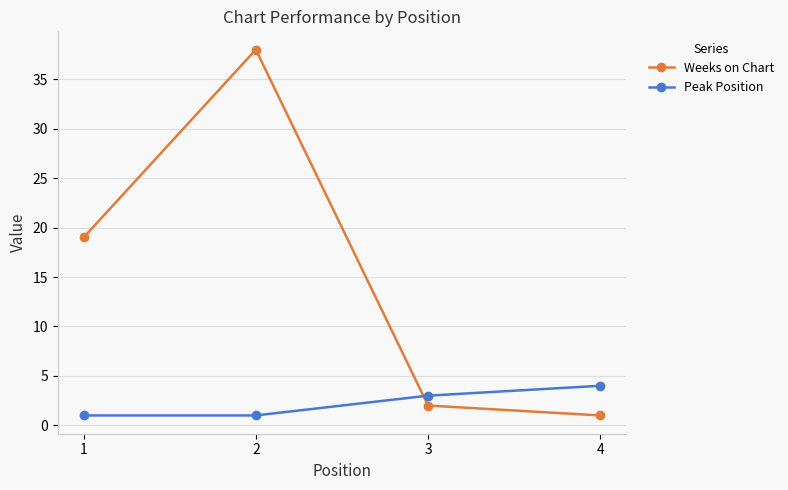

What is the value of the Weeks on Chart point at the 1st from the left?

19